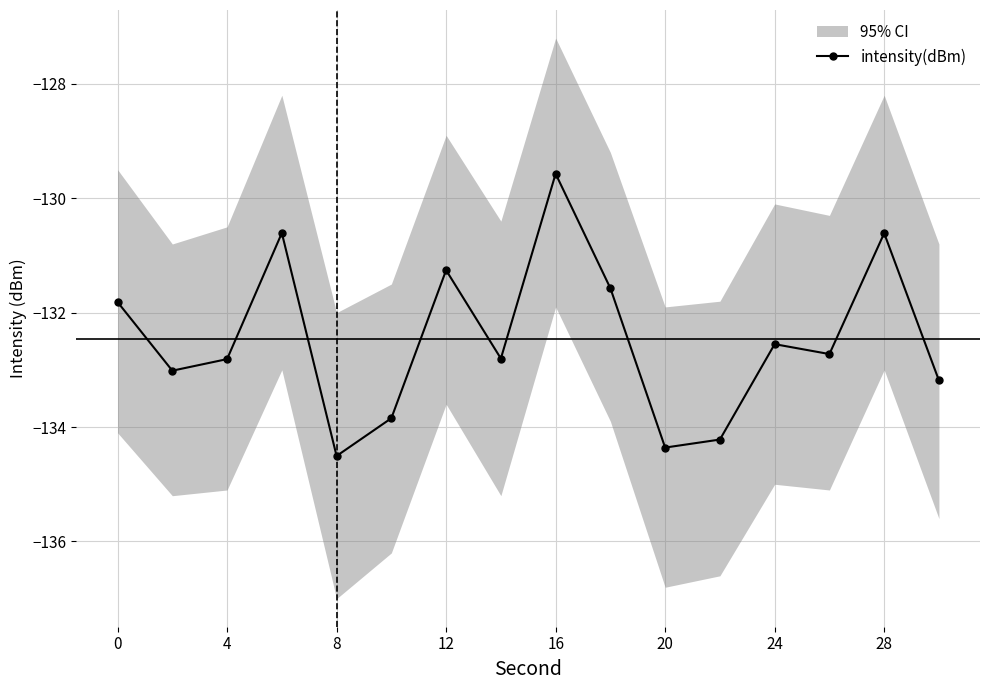

What is the minimum value for intensity(dBm)?

-134.5